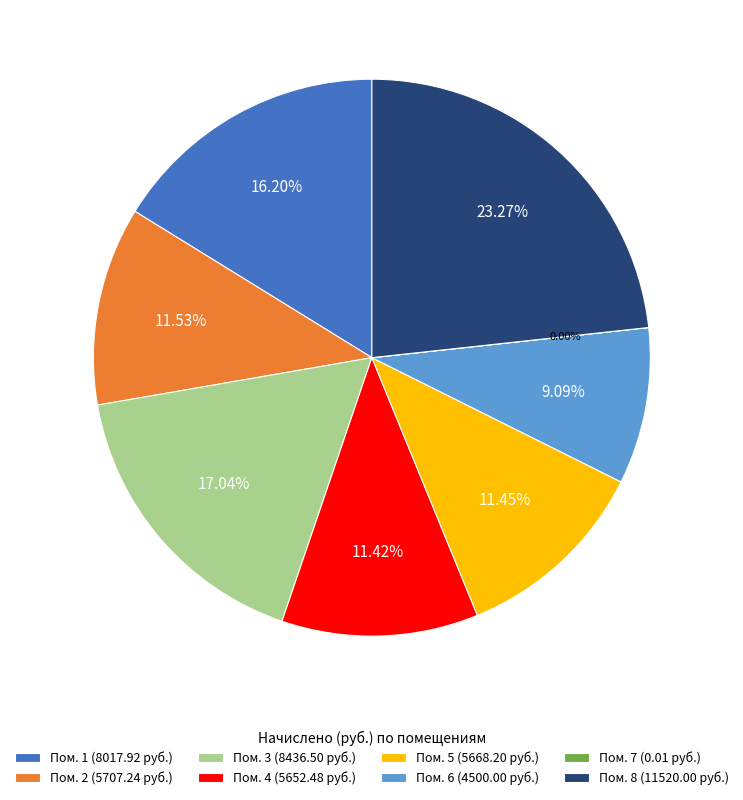

Approximately how many times larger is the value at Пом. 5 (5668.20 руб.) compared to Пом. 8 (11520.00 руб.)?

0.5